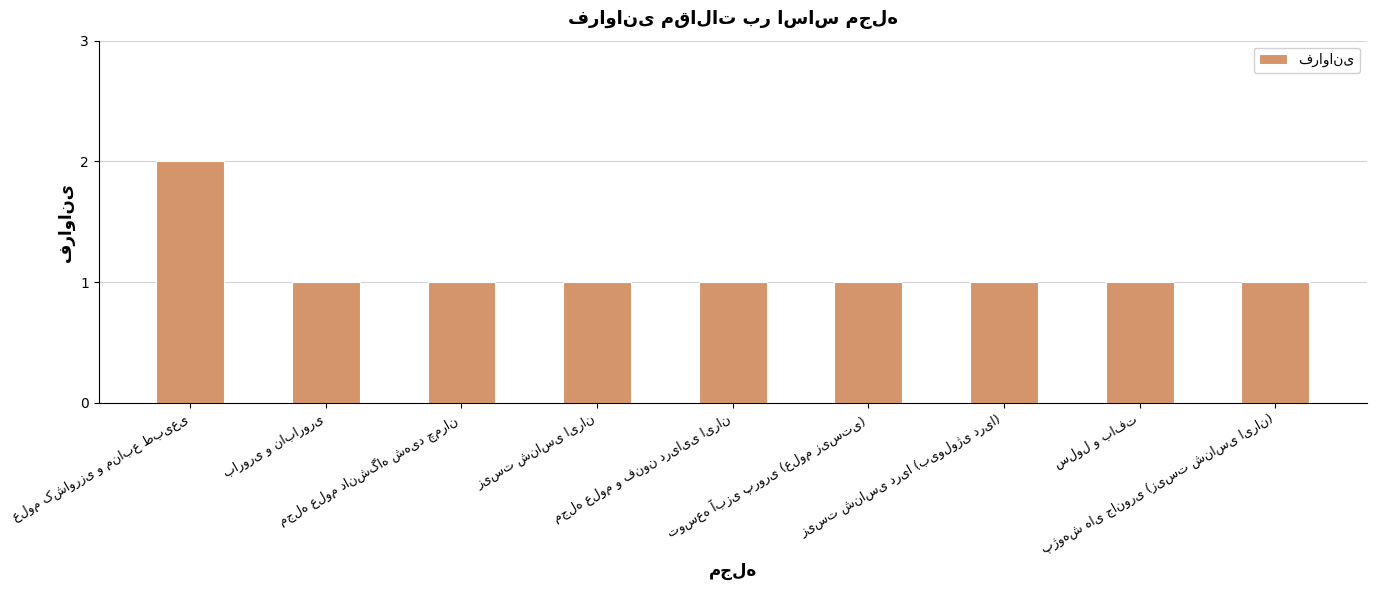

Reading left to right, extract all data points from this chart.

2	1	1	1	1	1	1	1	1